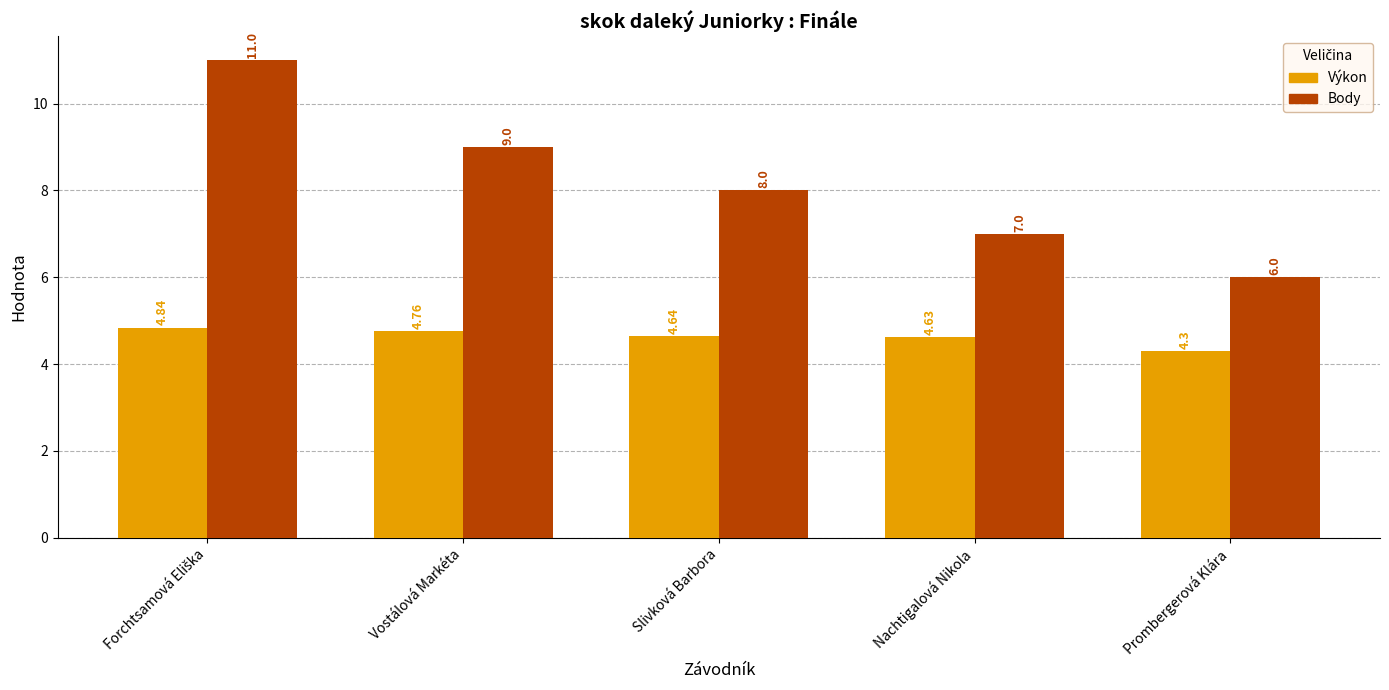

True or false: Výkon has a value of 6.3 at Prombergerová Klára.

False